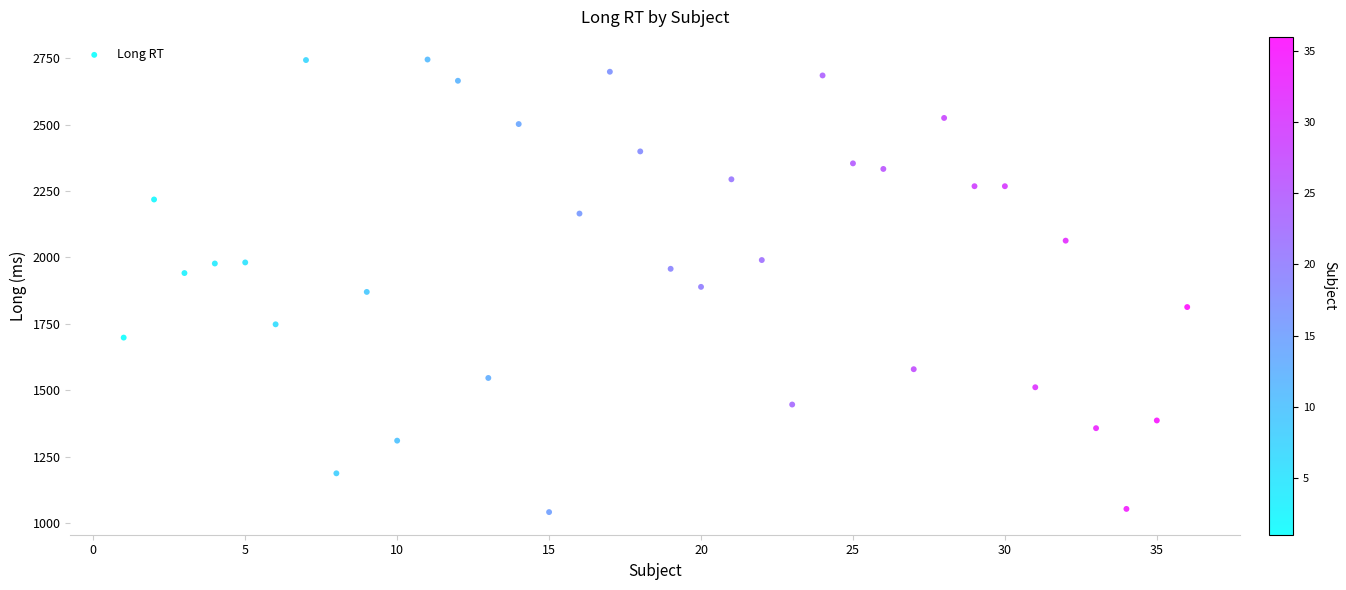

What is the range of Y values (max minus min)?

1704